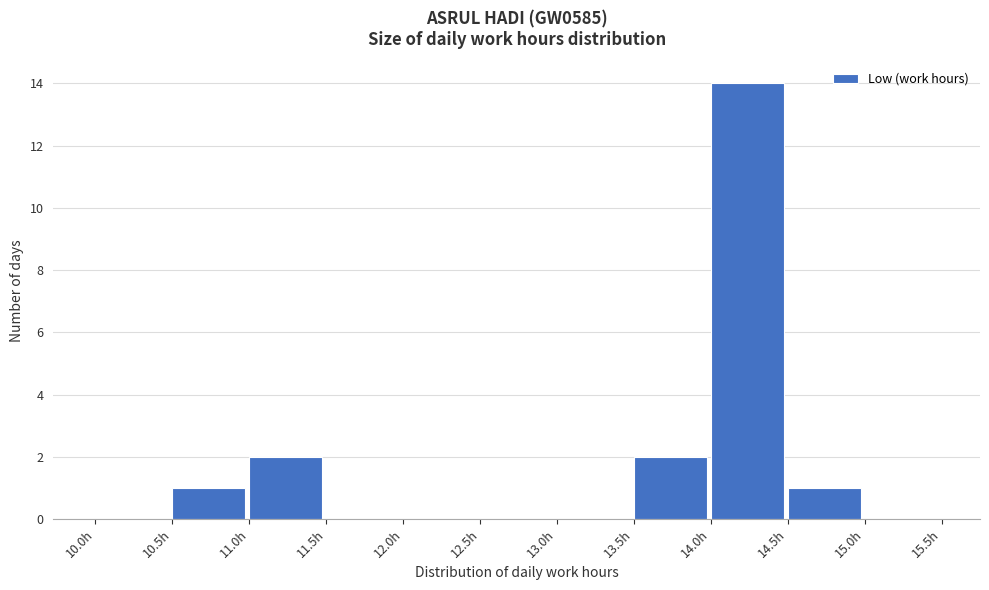

Reading left to right, transcribe this chart: for each bar, give the range it covers on the x-axis and its height. The values are not printed on the chart, so give them approximately, as read against the axis.

10.0 to 10.5: 0
10.5 to 11.0: 1
11.0 to 11.5: 2
11.5 to 12.0: 0
12.0 to 12.5: 0
12.5 to 13.0: 0
13.0 to 13.5: 0
13.5 to 14.0: 2
14.0 to 14.5: 14
14.5 to 15.0: 1
15.0 to 15.5: 0